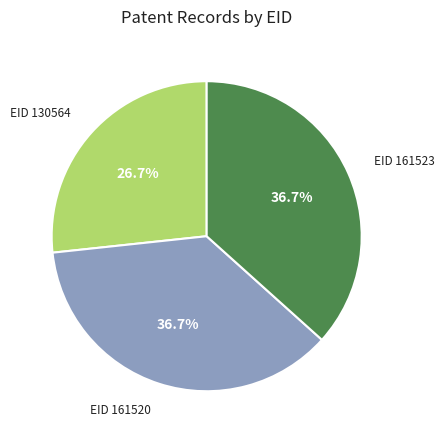

Is there a majority slice in this chart?

No